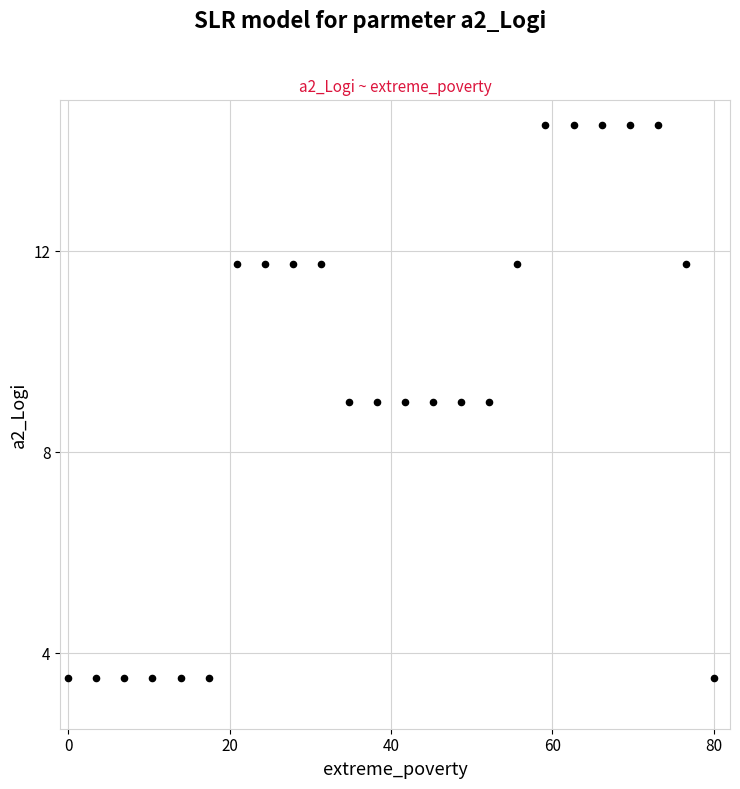

What is the range of X values (max minus min)?

80.0